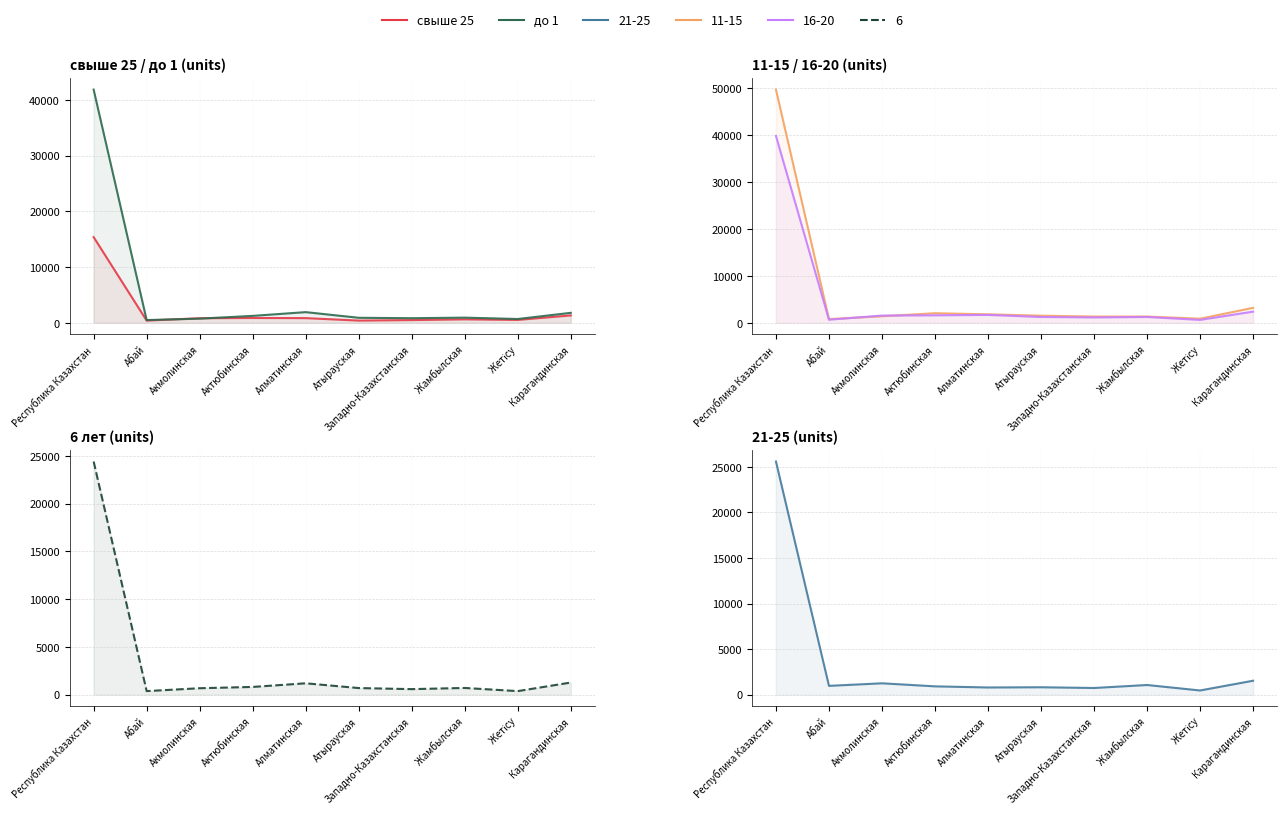

Where does the до 1 series first go above 924?

Республика Казахстан